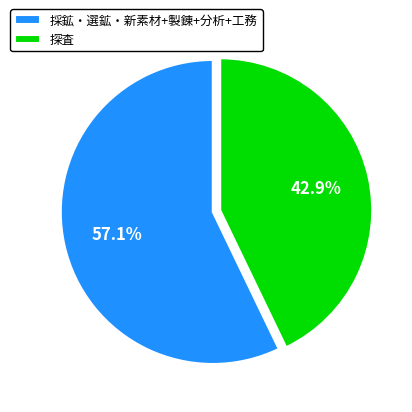

What percentage is NOT represented by 探査?

57.1%